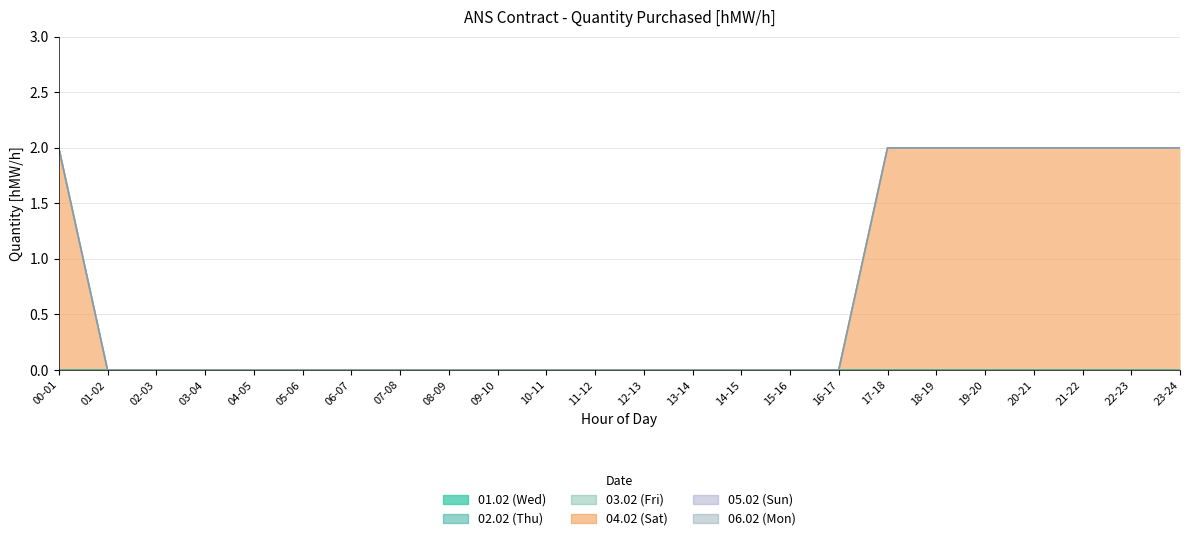

Reading left to right, transcribe all the data shown in this chart.

01.02 (Wed): 0	0	0	0	0	0	0	0	0	0	0	0	0	0	0	0	0	0	0	0	0	0	0	0
02.02 (Thu): 0	0	0	0	0	0	0	0	0	0	0	0	0	0	0	0	0	0	0	0	0	0	0	0
03.02 (Fri): 0	0	0	0	0	0	0	0	0	0	0	0	0	0	0	0	0	0	0	0	0	0	0	0
04.02 (Sat): 2	0	0	0	0	0	0	0	0	0	0	0	0	0	0	0	0	2	2	2	2	2	2	2
05.02 (Sun): 0	0	0	0	0	0	0	0	0	0	0	0	0	0	0	0	0	0	0	0	0	0	0	0
06.02 (Mon): 0	0	0	0	0	0	0	0	0	0	0	0	0	0	0	0	0	0	0	0	0	0	0	0